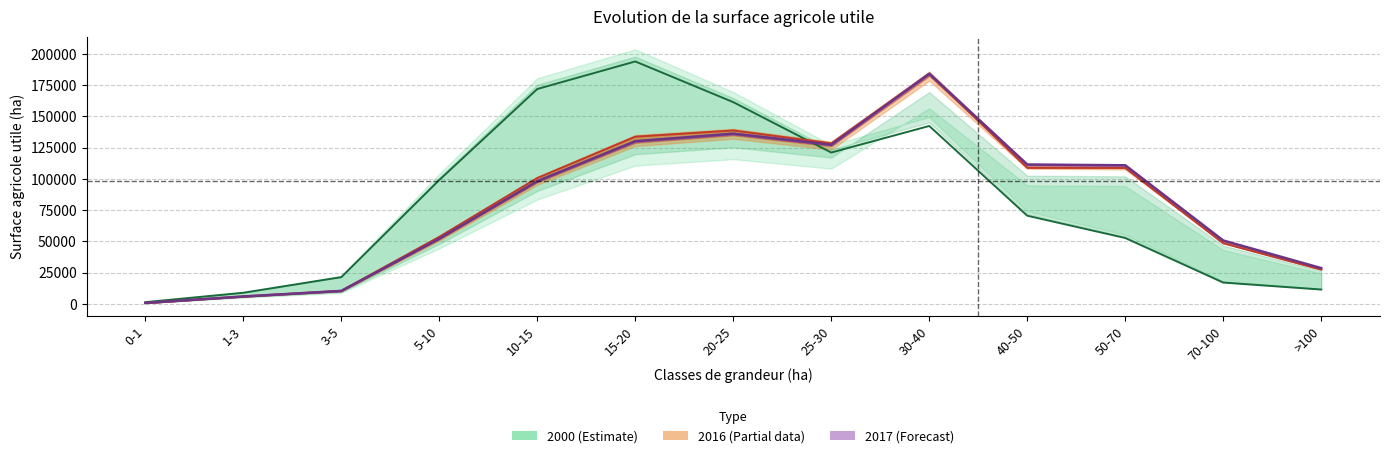

How many lines are shown in the chart?

3